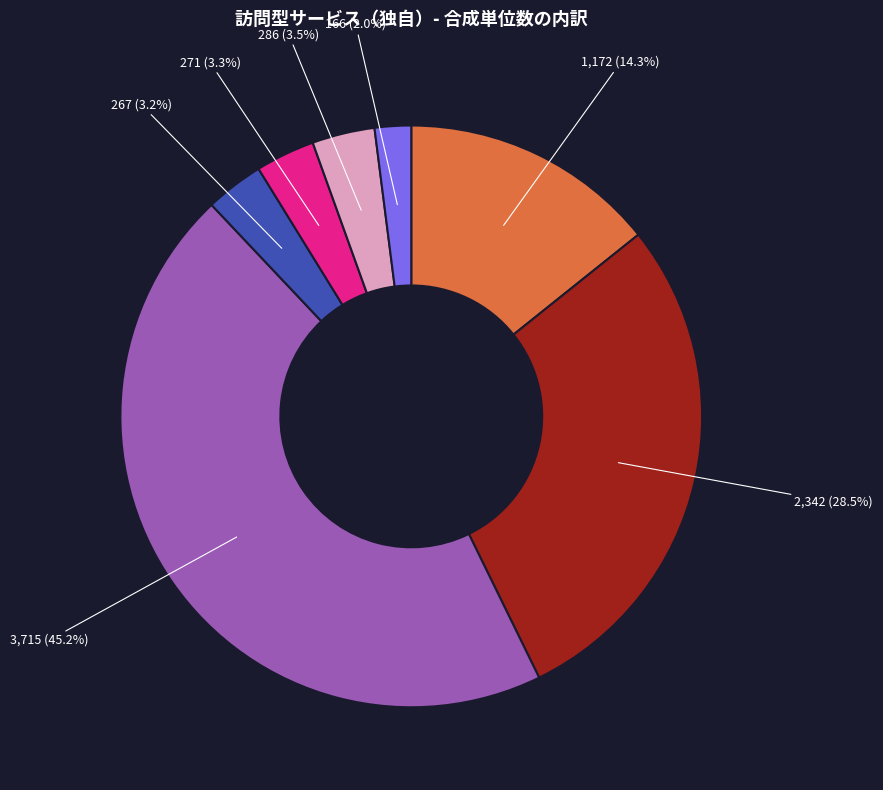

Is there any slice that represents more than half of the pie?

No